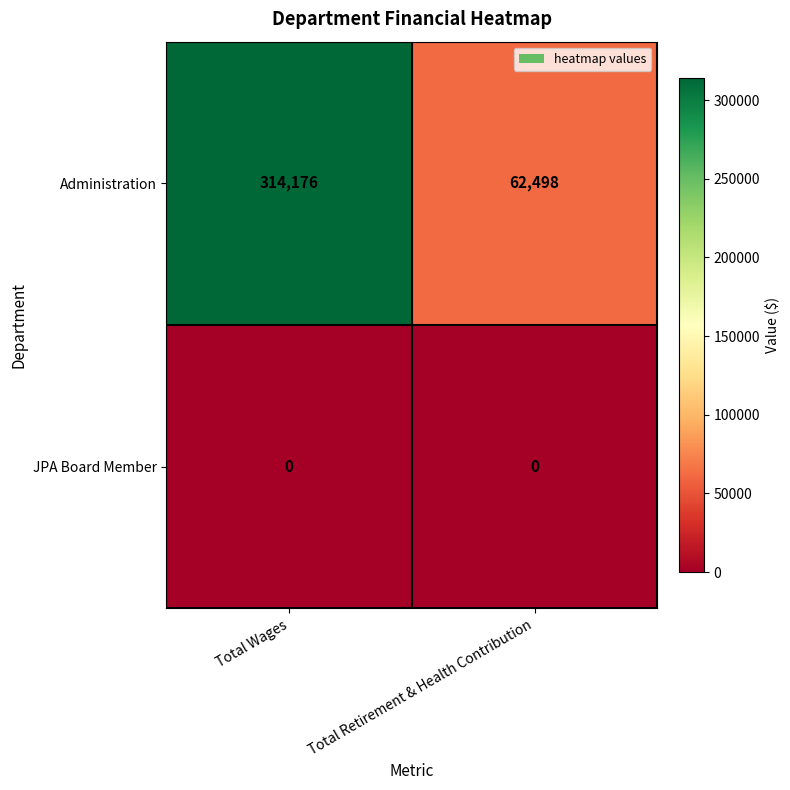

Between Total Wages and Total Retirement & Health Contribution, which series saw the biggest shift?

Administration